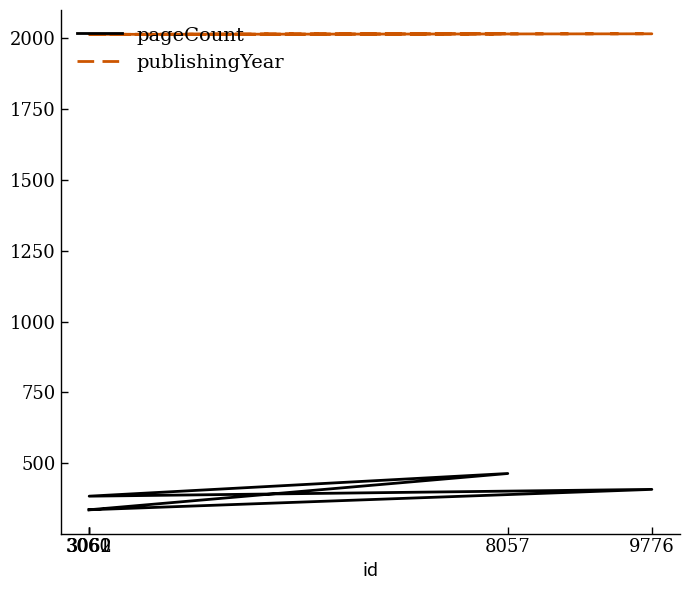

Which series has the largest total across all categories?

publishingYear